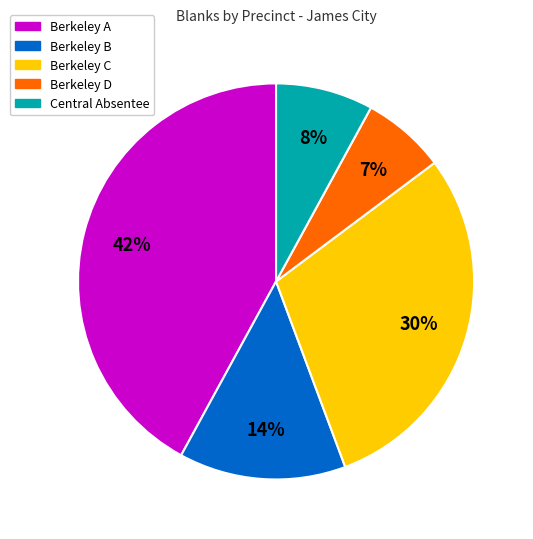

To the nearest percent, what is the average slice percentage?

20%